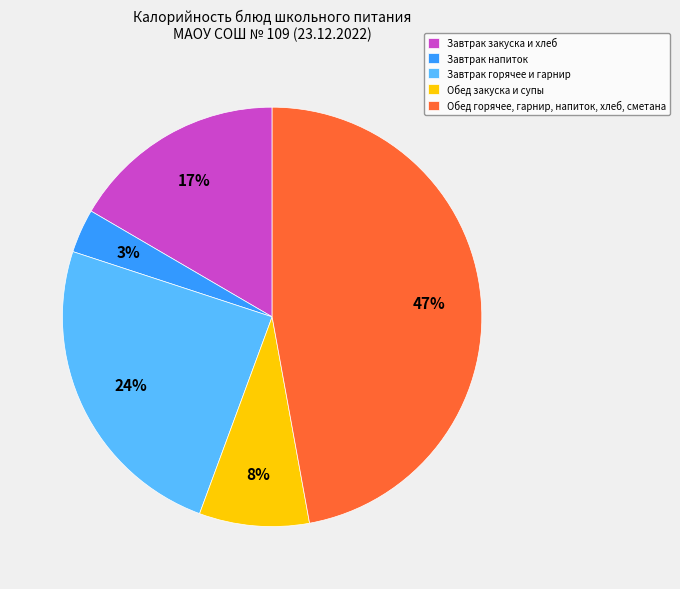

Which has a higher value, Обед горячее, гарнир, напиток, хлеб, сметана or Завтрак напиток?

Обед горячее, гарнир, напиток, хлеб, сметана